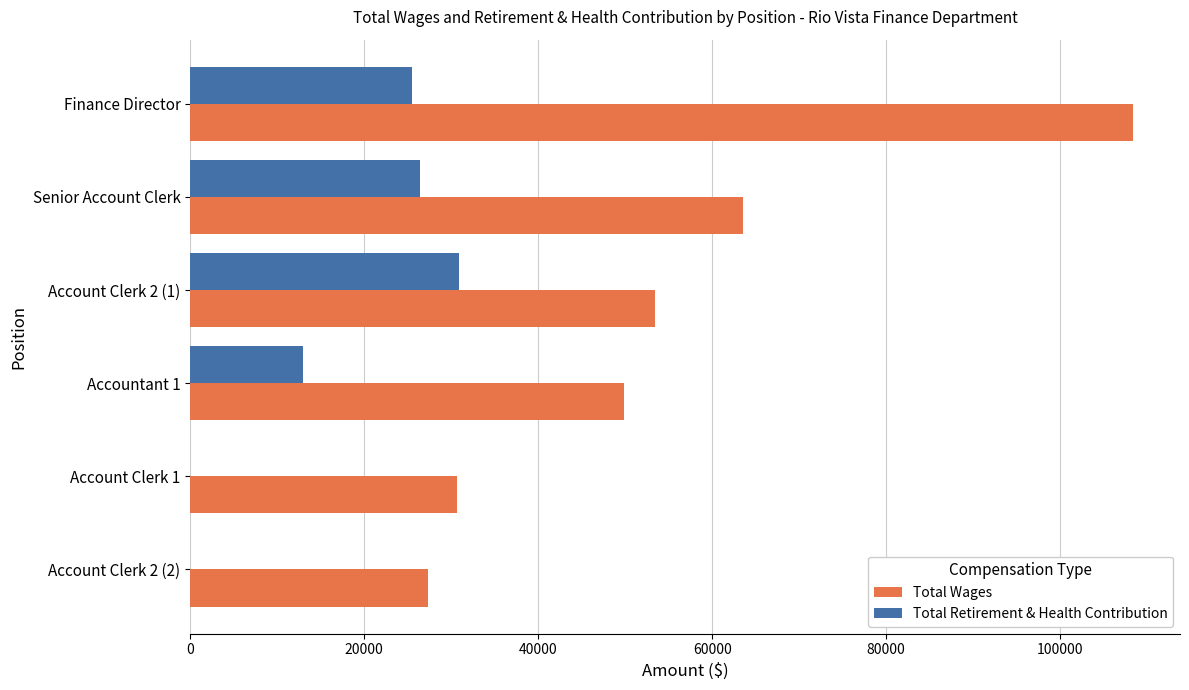

Count the number of categories in the chart.

6